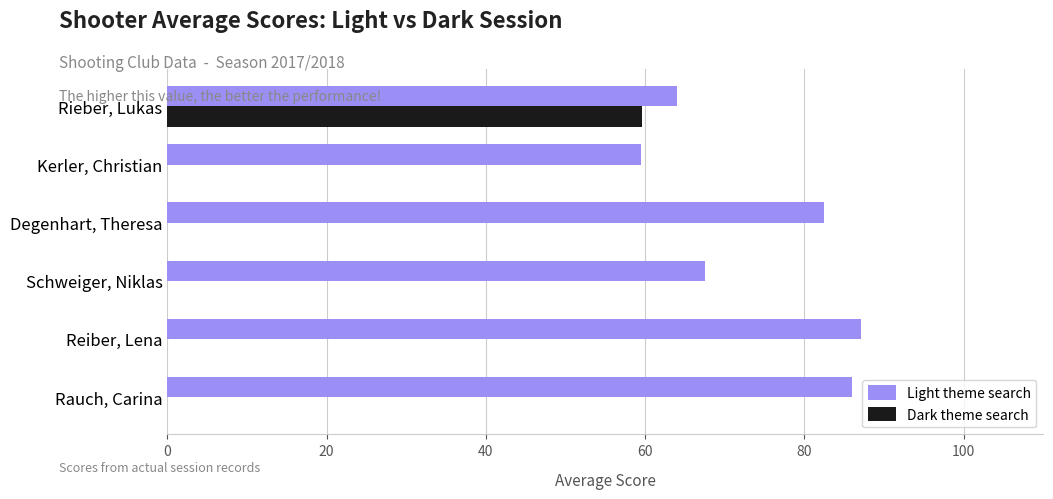

Which series has the largest total across all categories?

Light theme search